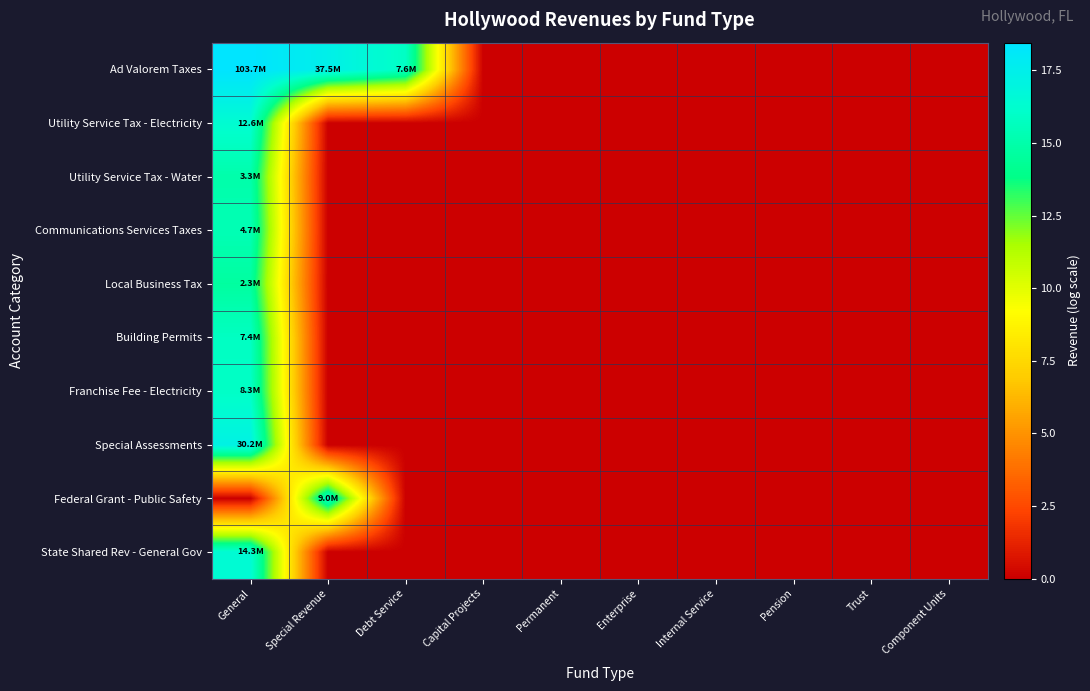

Rank the series by their maximum value, from lowest to highest.

Local Business Tax, Utility Service Tax - Water, Communications Services Taxes, Building Permits, Franchise Fee - Electricity, Federal Grant - Public Safety, Utility Service Tax - Electricity, State Shared Rev - General Gov, Special Assessments, Ad Valorem Taxes